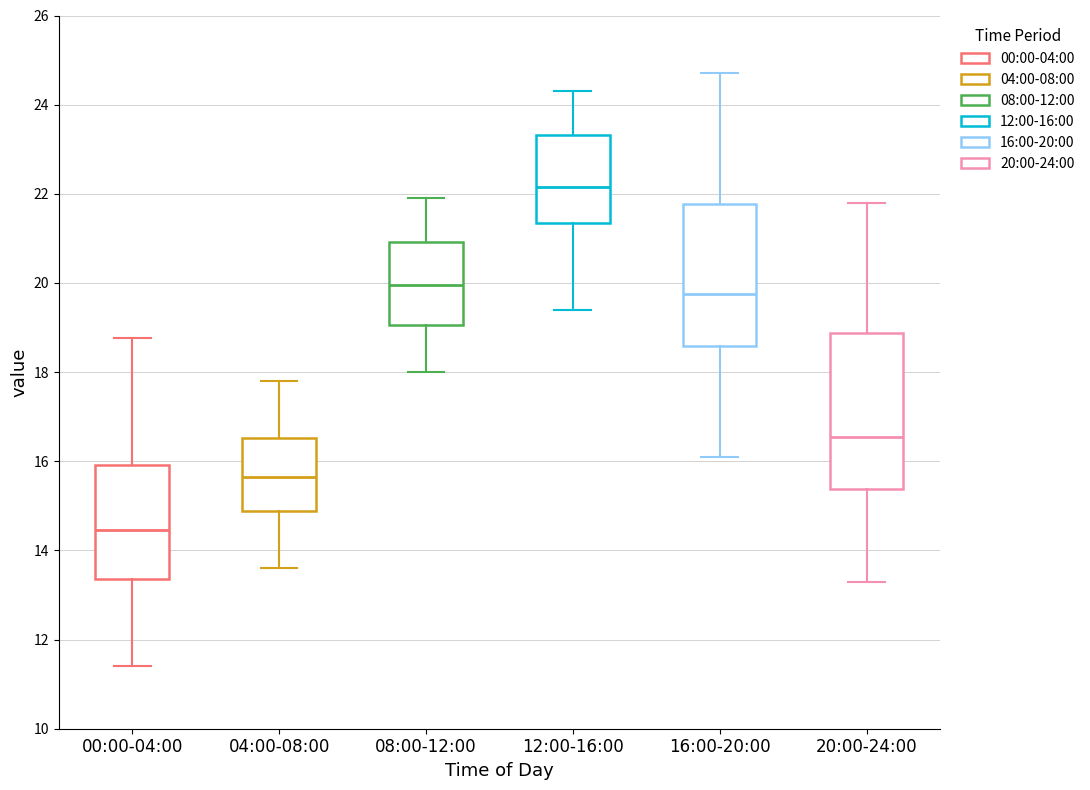

Where does the lower whisker of the box for 12:00-16:00 end on the y-axis? The values are not printed on the chart, so give them approximately, as read against the axis.

19.4